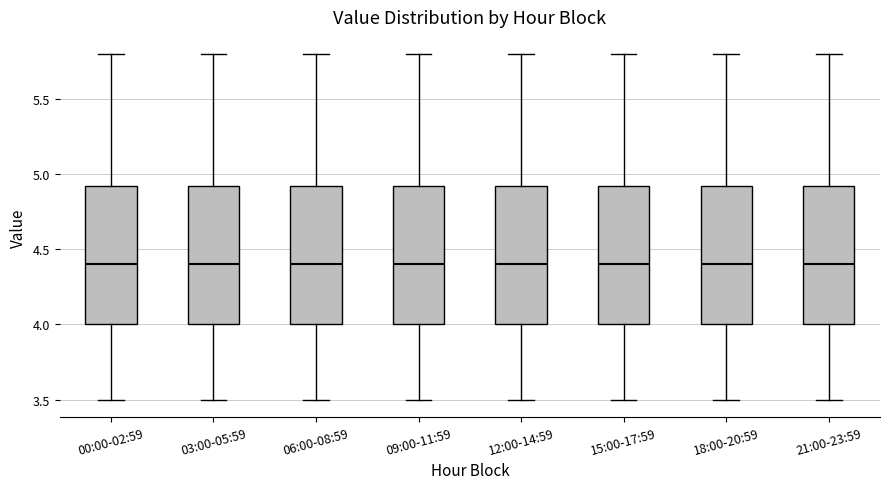

Where does the upper whisker of the box for 12:00-14:59 end on the y-axis? The values are not printed on the chart, so give them approximately, as read against the axis.

5.80